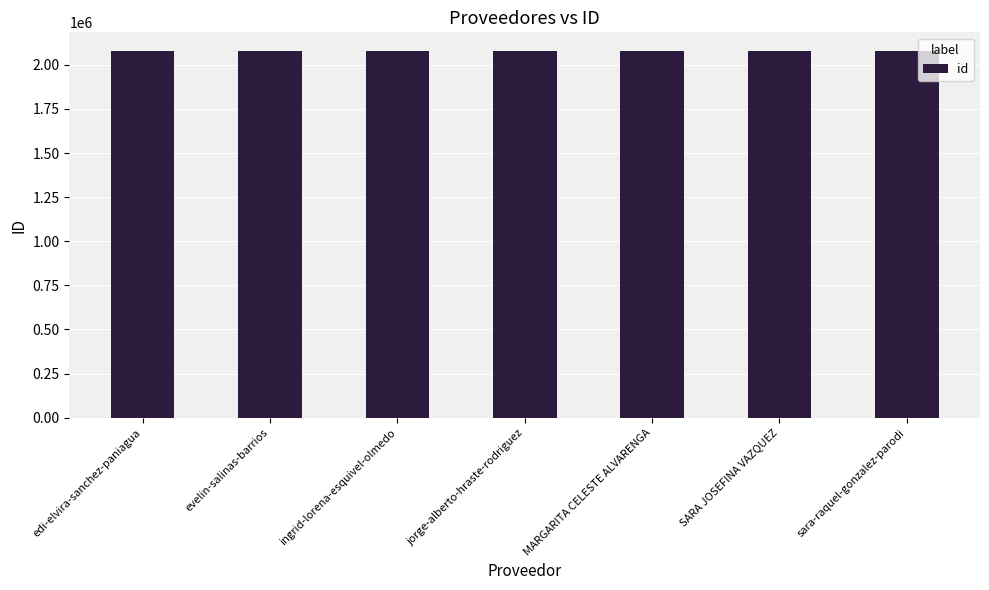

Count the number of data series in this chart.

1